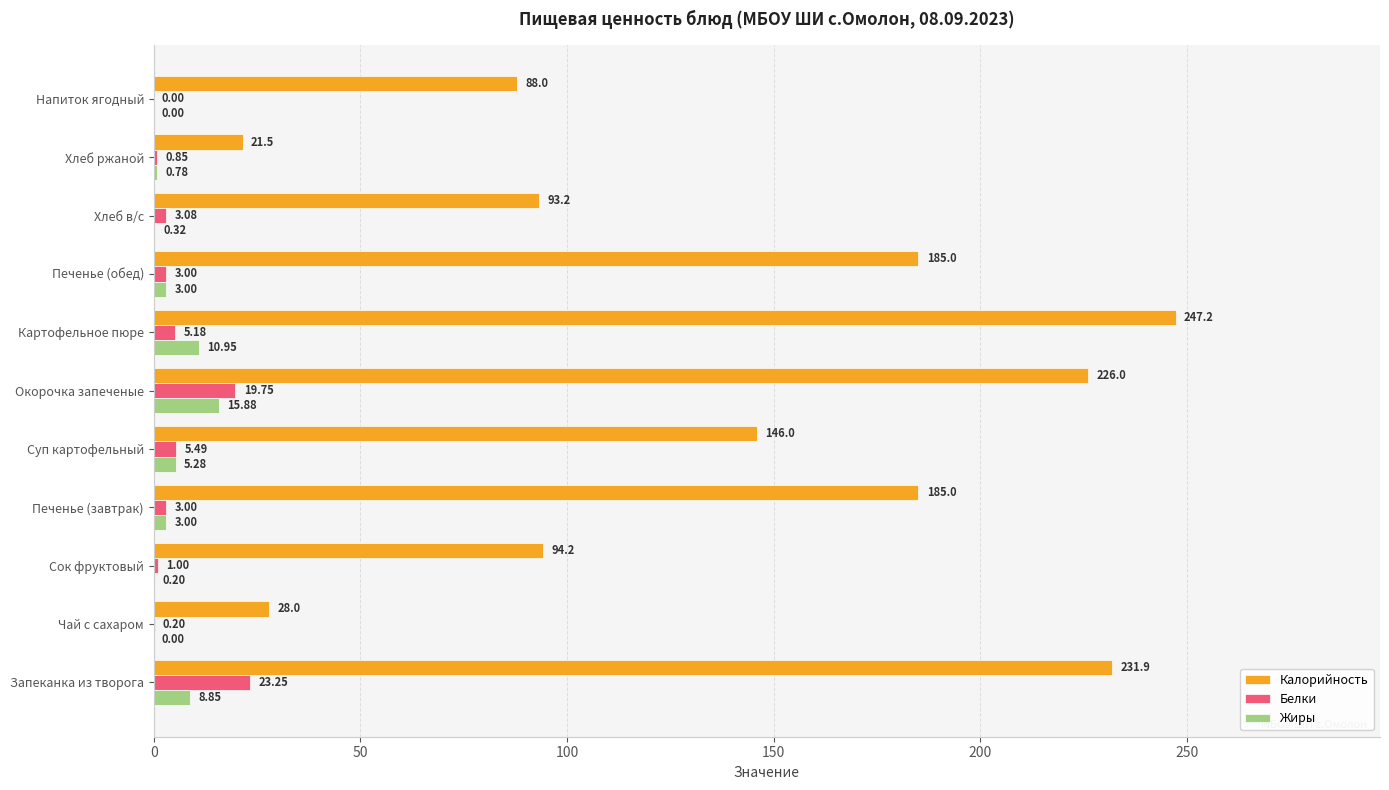

At which label is Белки closest to 11?

Суп картофельный